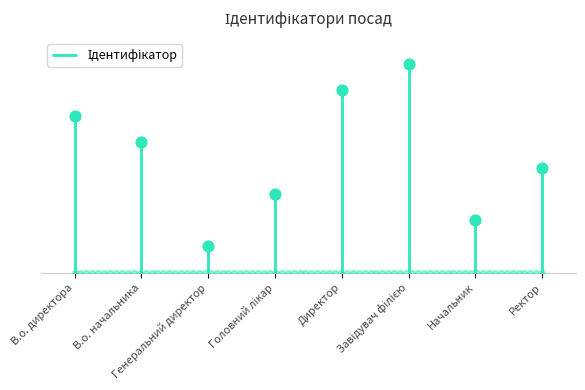

What is the change in value from В.о. начальника to Ректор?

-1